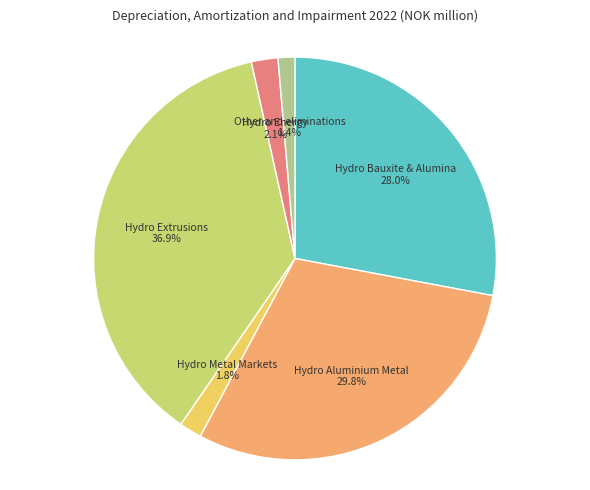

The Hydro Metal Markets slice represents 2% of the pie. True or false?

True